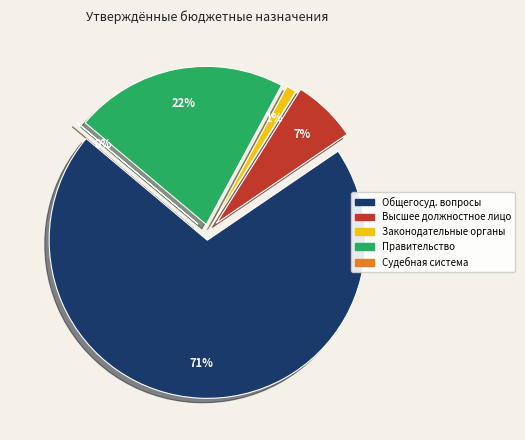

What percentage is NOT represented by Судебная система?

100.0%